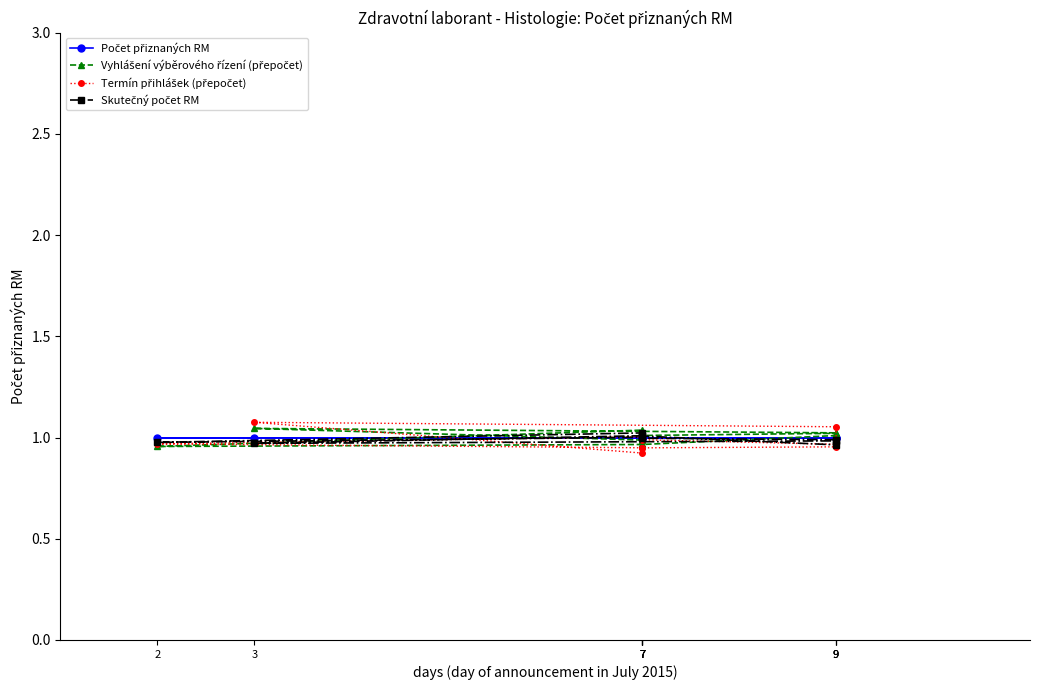

Which series ends up on top after the final intersection of Počet přiznaných RM and Skutečný počet RM?

Počet přiznaných RM